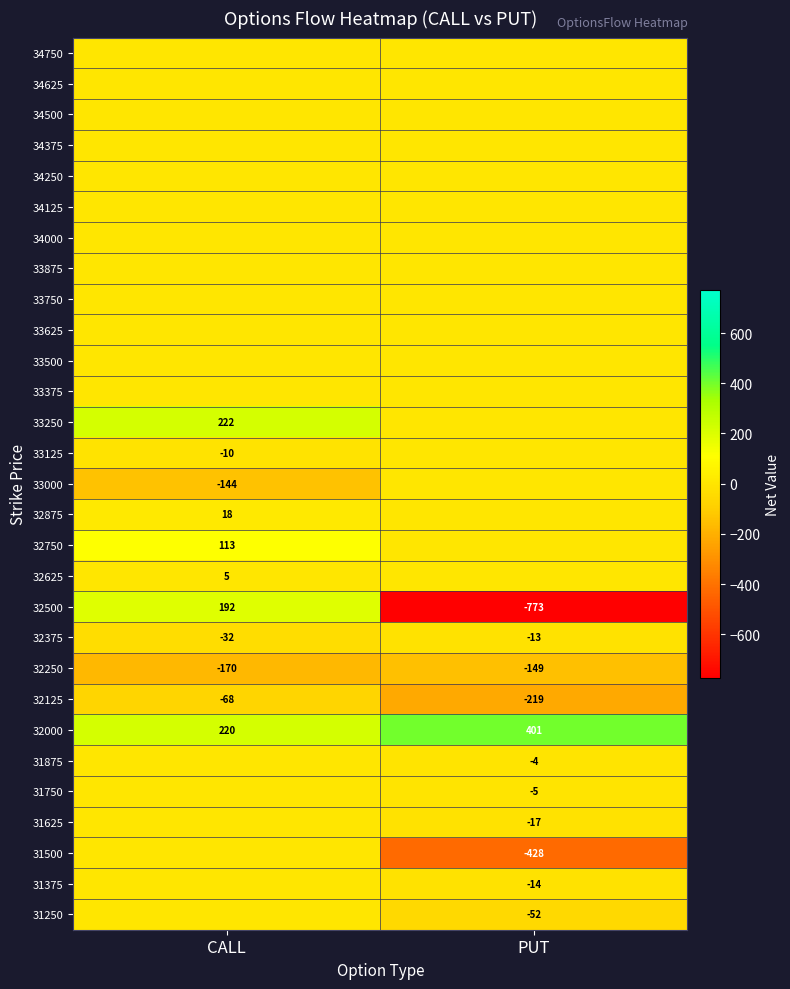

What is the average value of the 32500 series?

-290